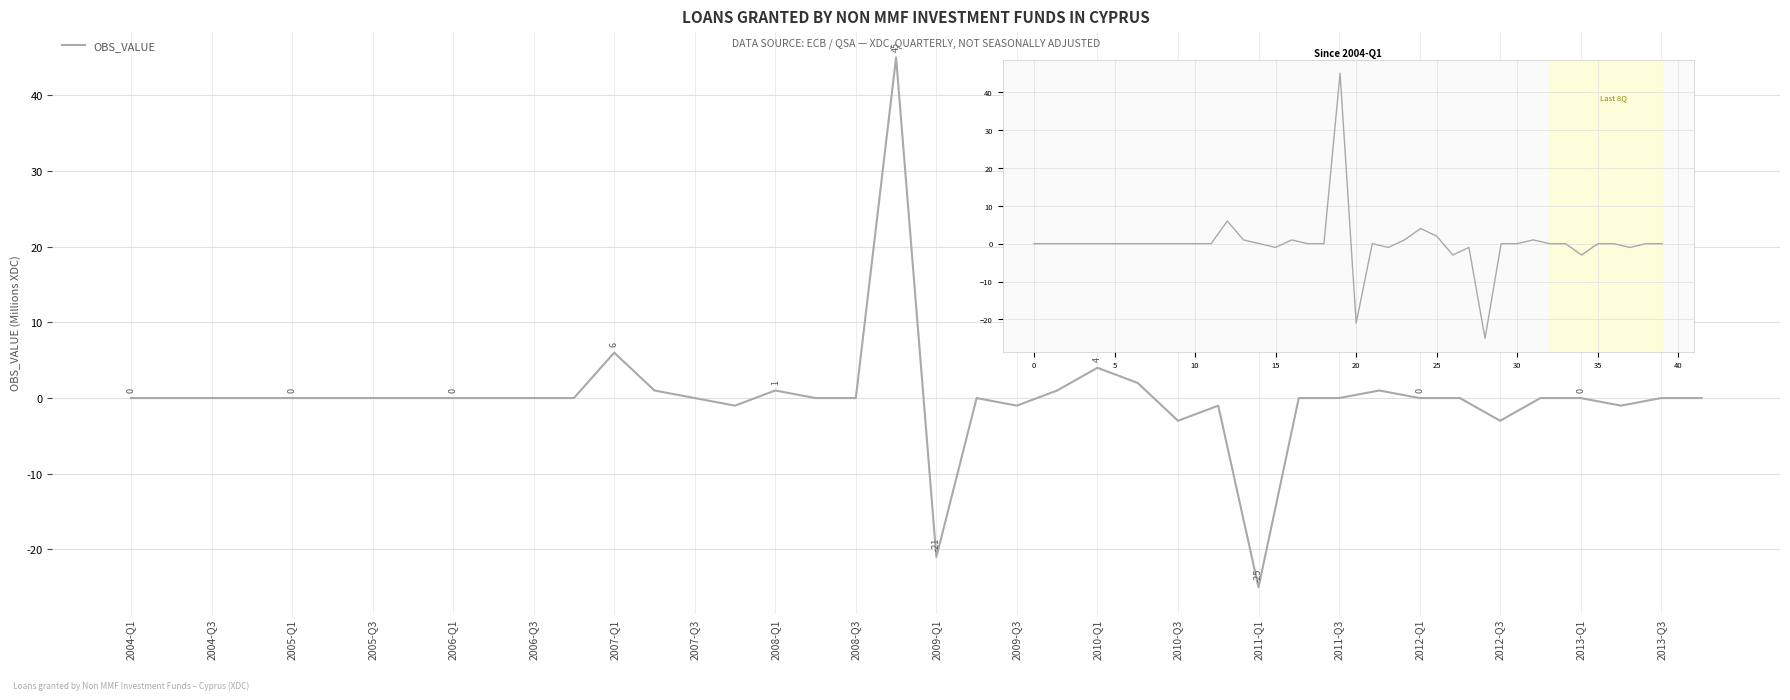

Count the number of categories in the chart.

40